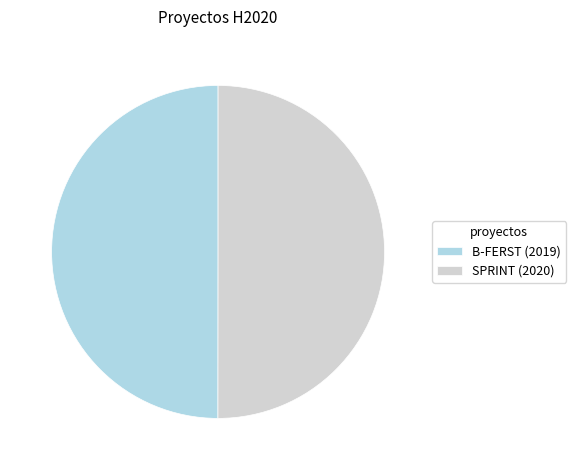

What is the ratio of the value at B-FERST (2019) to the value at SPRINT (2020)?

1.0